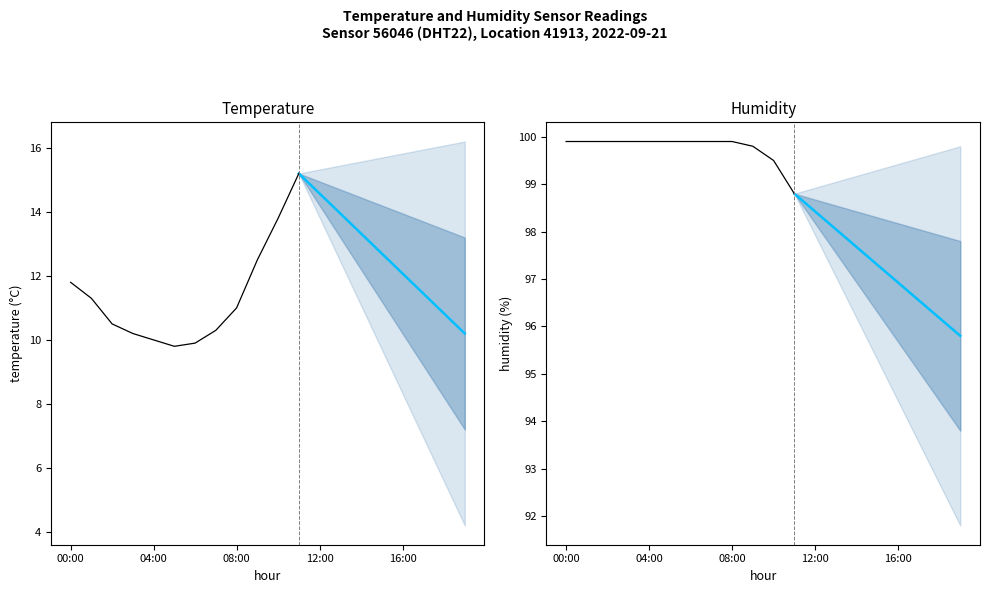

At which category is the sum across all series the highest?

11:00